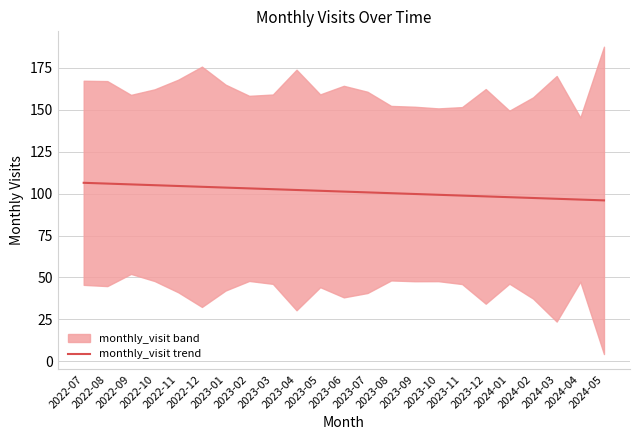

What is the difference between the maximum and minimum values?

10.5